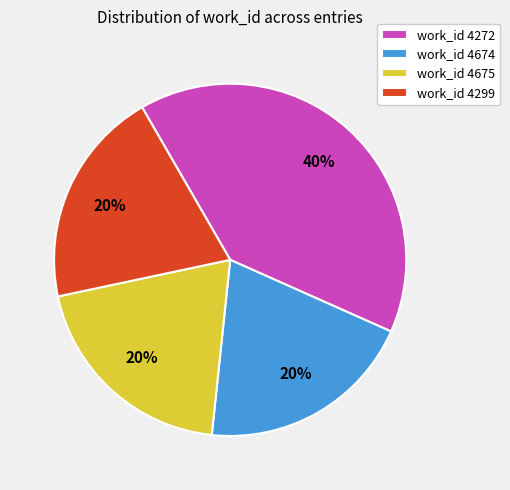

What percentage is the work_id 4674 slice, to the nearest percent?

20%